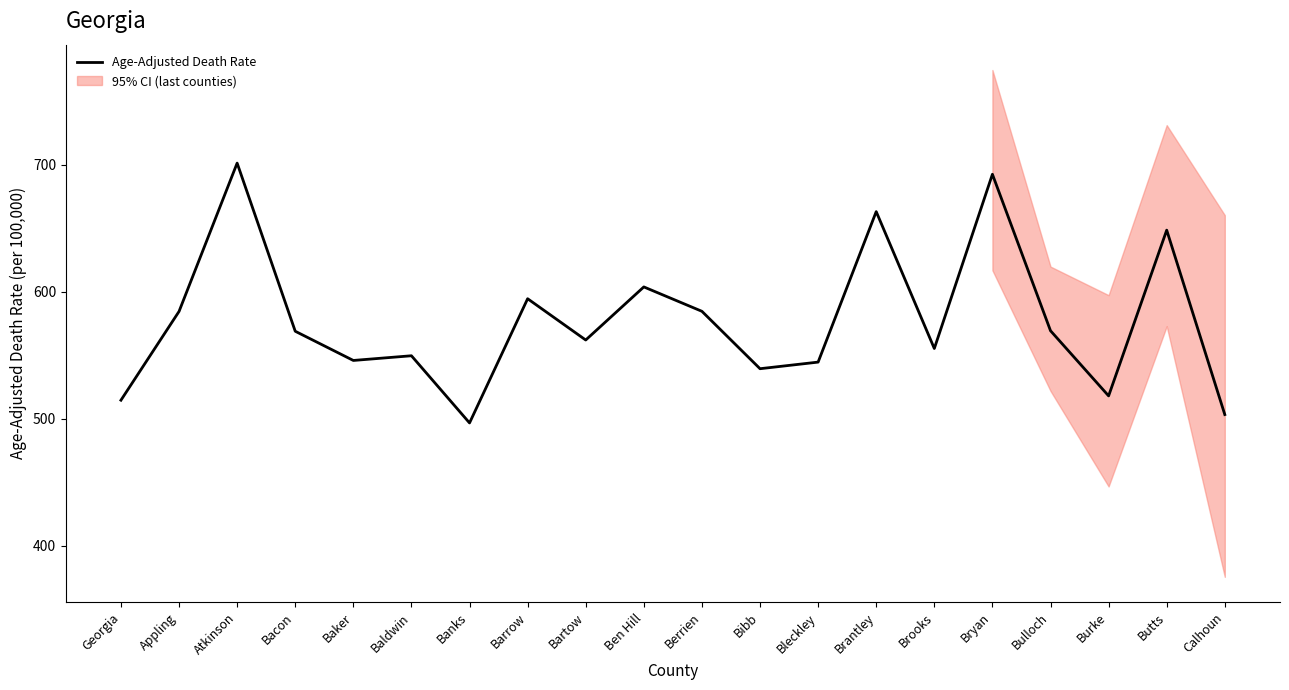

Reading left to right, transcribe all the data shown in this chart.

Georgia=514.7	Appling=584.6	Atkinson=701.4	Bacon=569.0	Baker=546.0	Baldwin=549.7	Banks=496.8	Barrow=594.6	Bartow=562.1	Ben Hill=603.9	Berrien=584.7	Bibb=539.5	Bleckley=544.7	Brantley=663.2	Brooks=555.4	Bryan=692.6	Bulloch=569.4	Burke=518.1	Butts=648.6	Calhoun=503.4